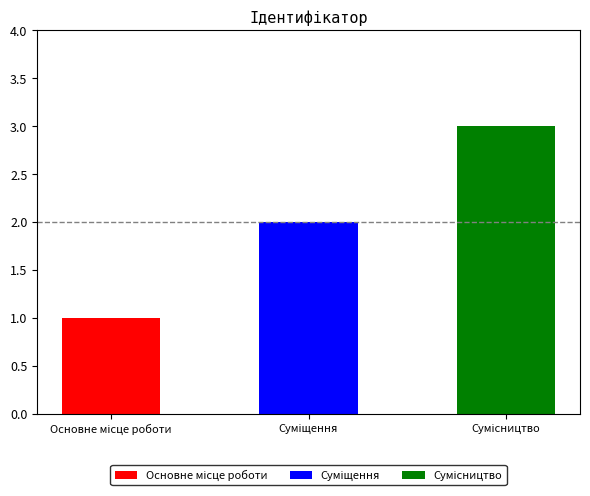

What is the change in value from Основне місце роботи to Сумісництво?

+2